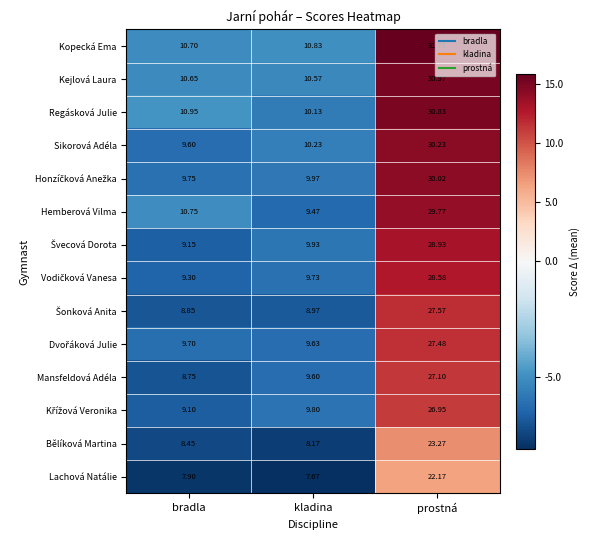

Which category has the highest value across all series?

prostná